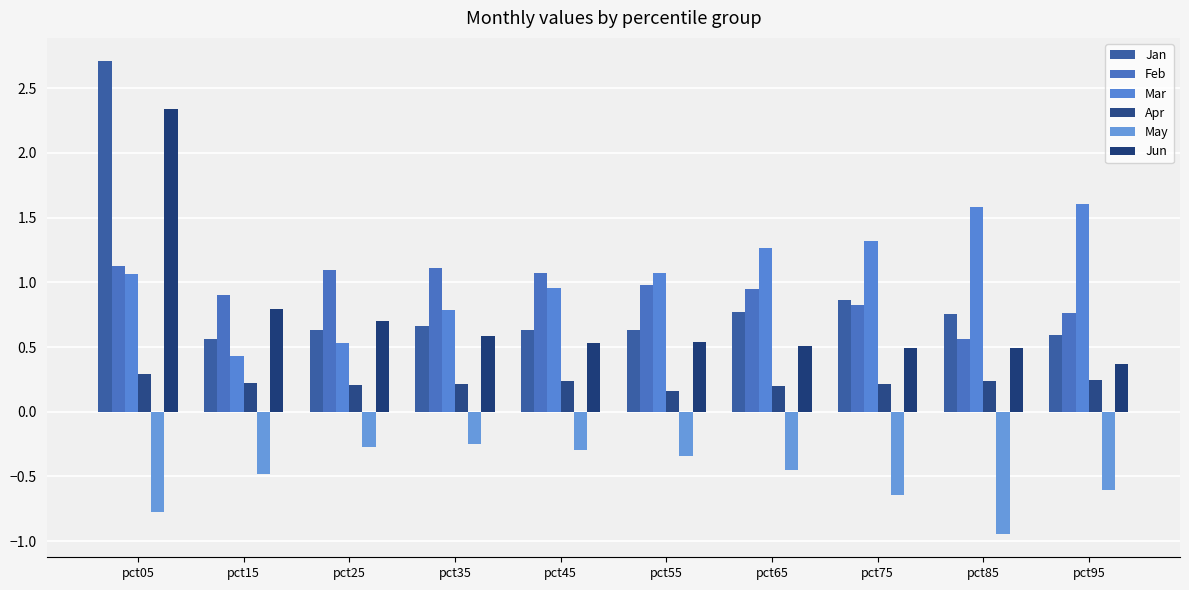

What is the sum of the Apr values at pct55 and pct35?

0.4